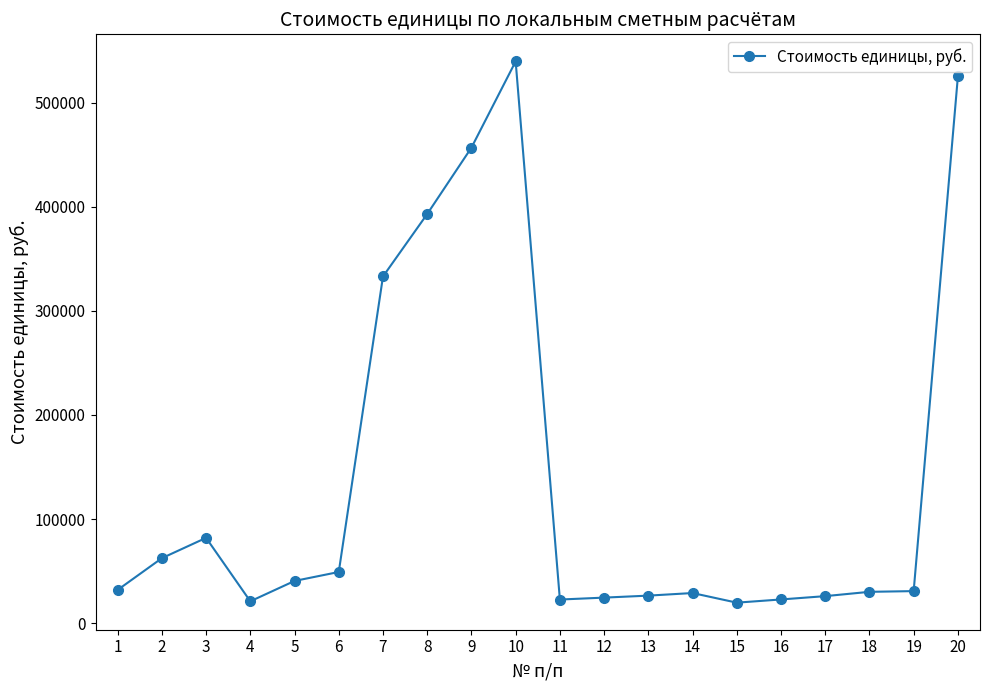

At which category does the data reach its first local valley?

4